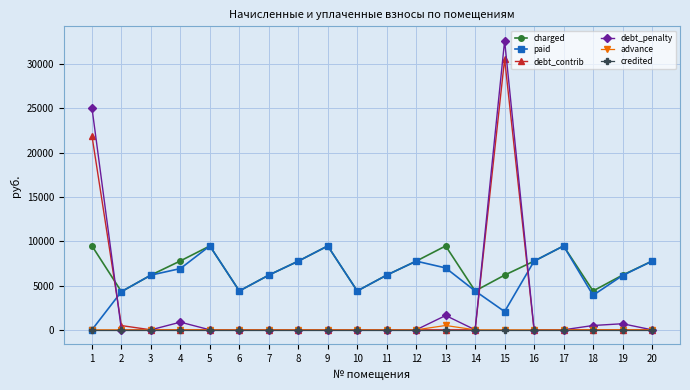

What is the average value of the debt_penalty series?

3066.2